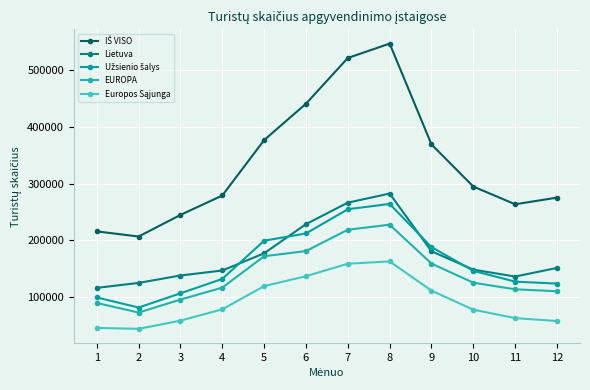

How many lines are shown in the chart?

5